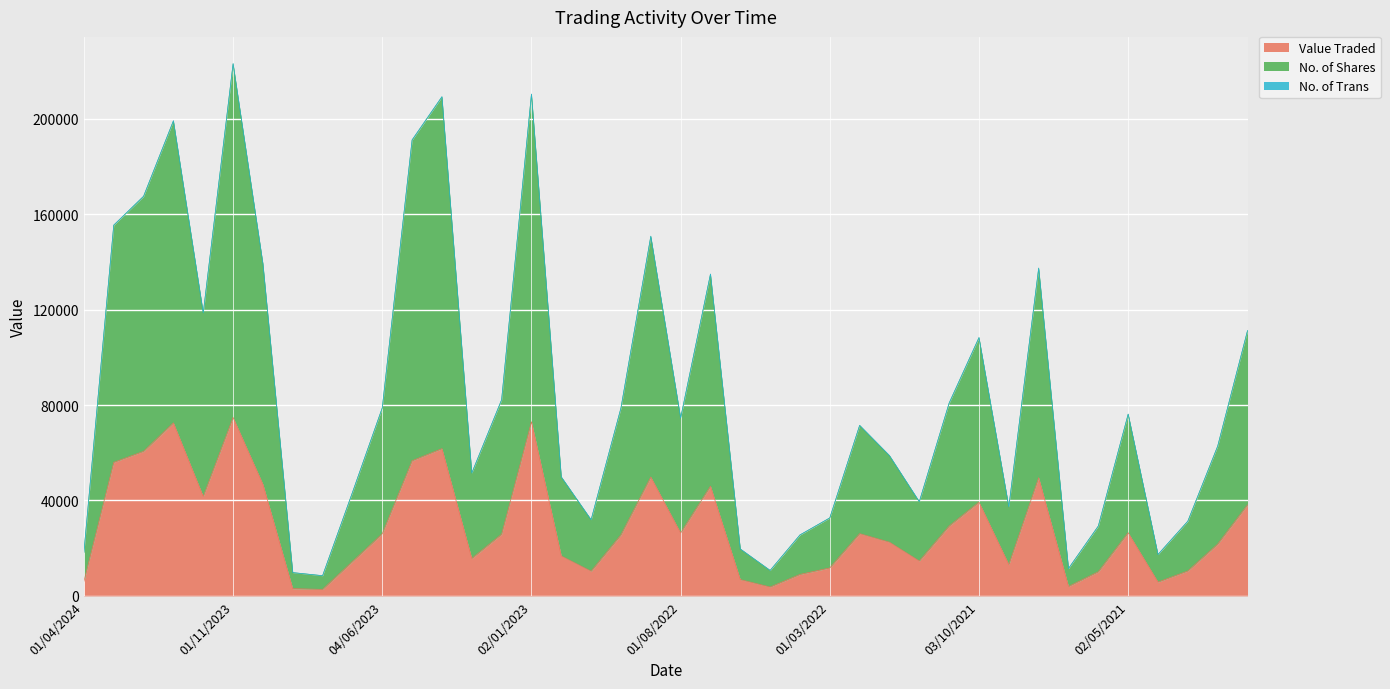

True or false: Value Traded and No. of Shares cross at least once.

False